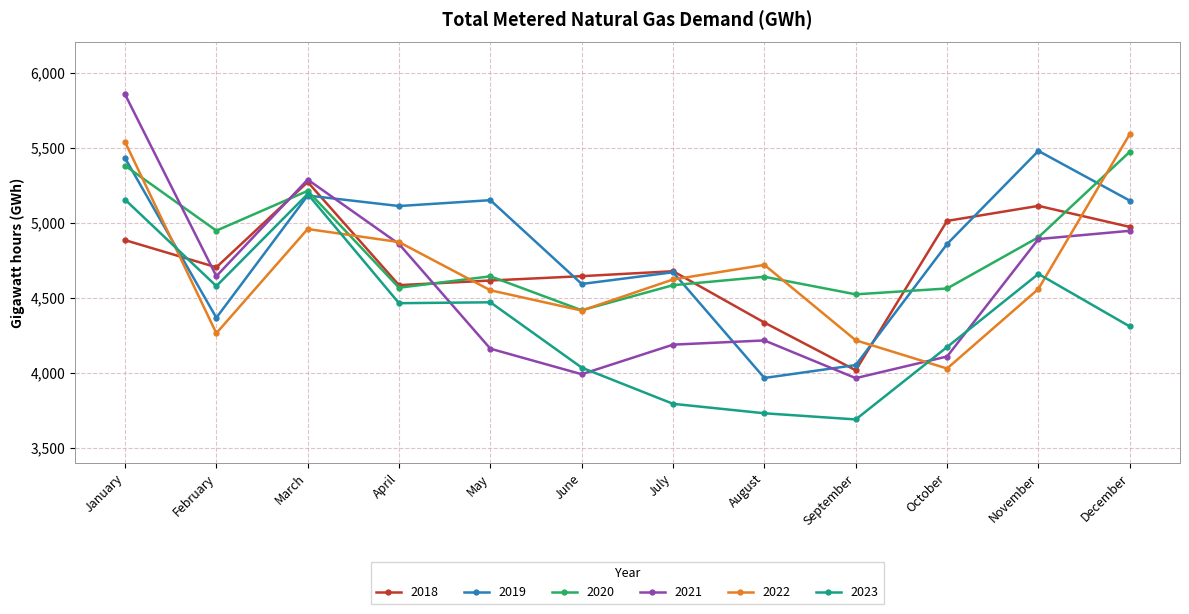

At which label does 2021 reach its peak?

January